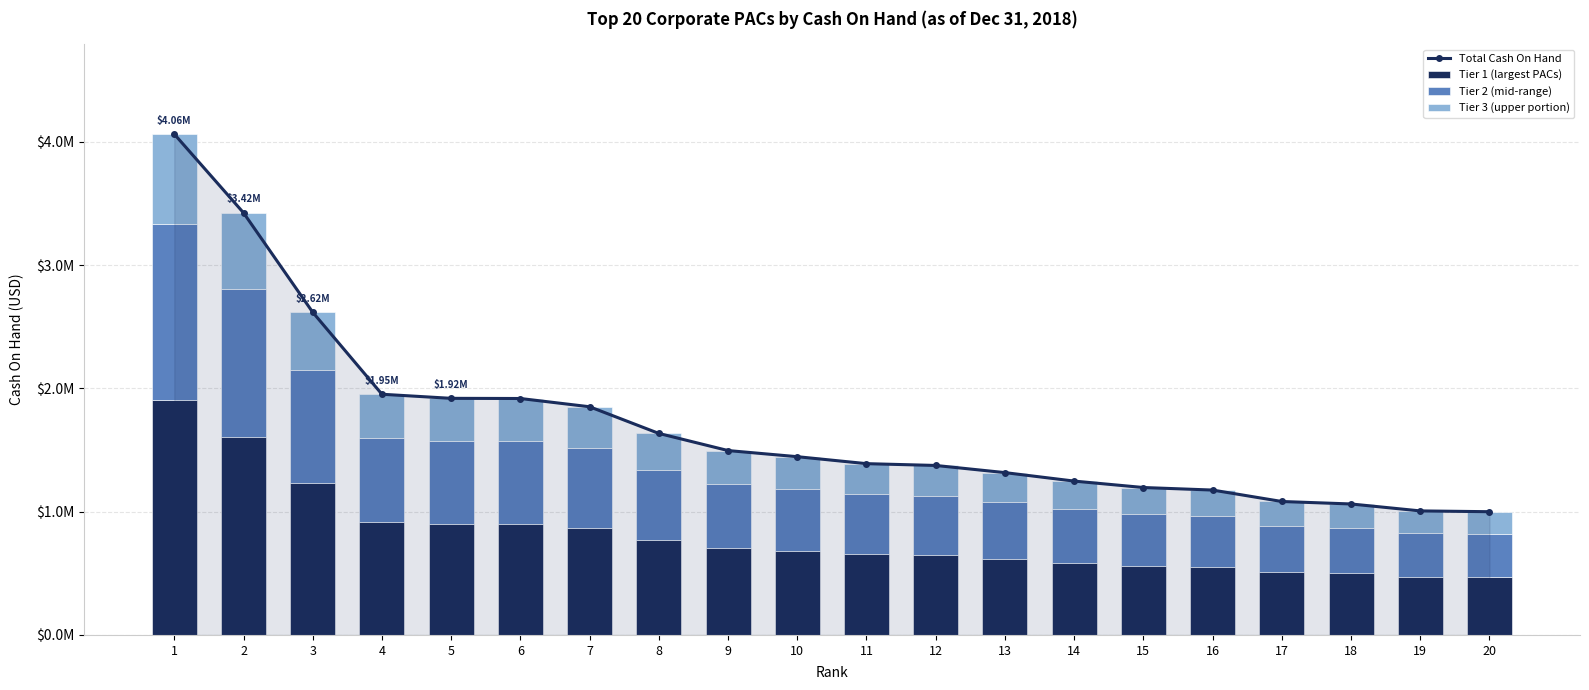

How many data points does each series have?

20